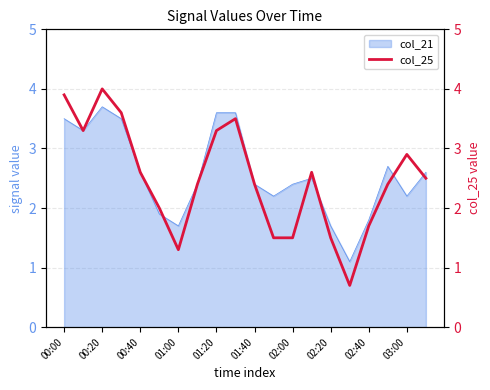

Is it true that col_21 equals 1.8 at 02:40?

True